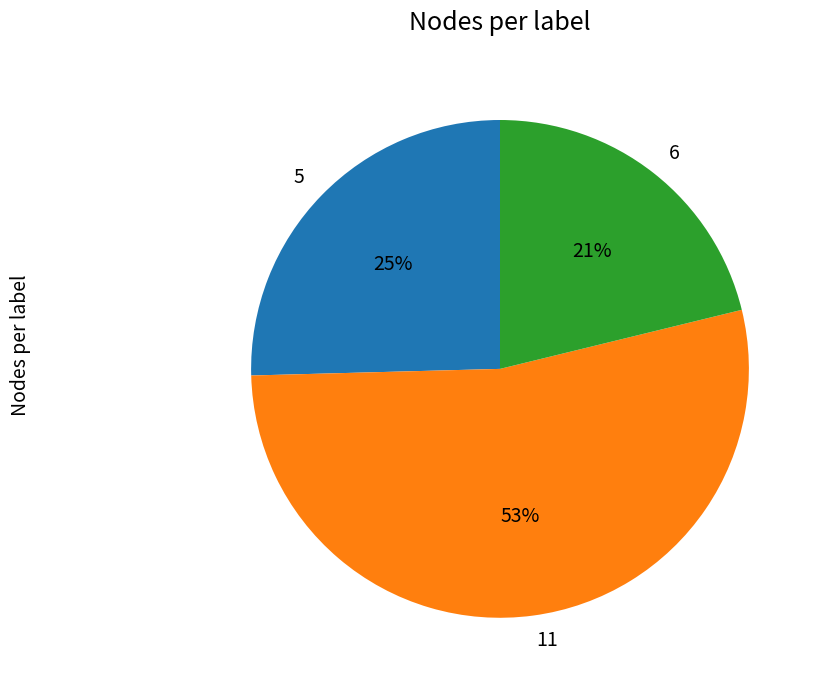

The 11 slice represents 53% of the pie. True or false?

True